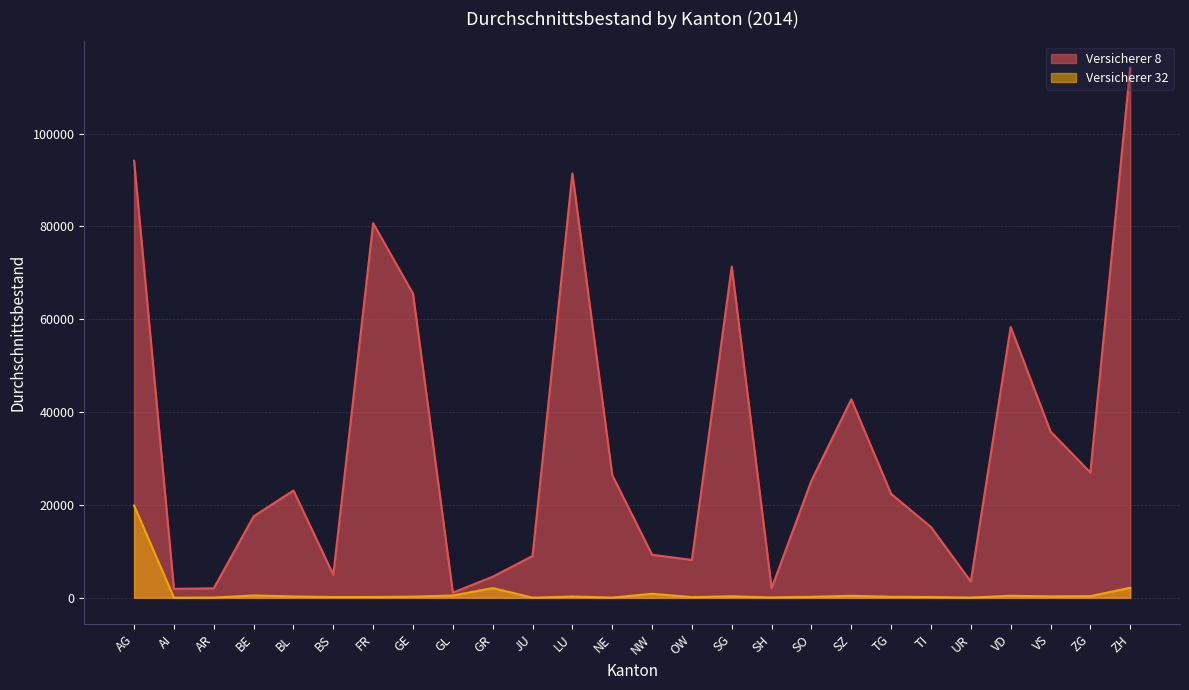

At which label is Versicherer 8 closest to 57632?

VD